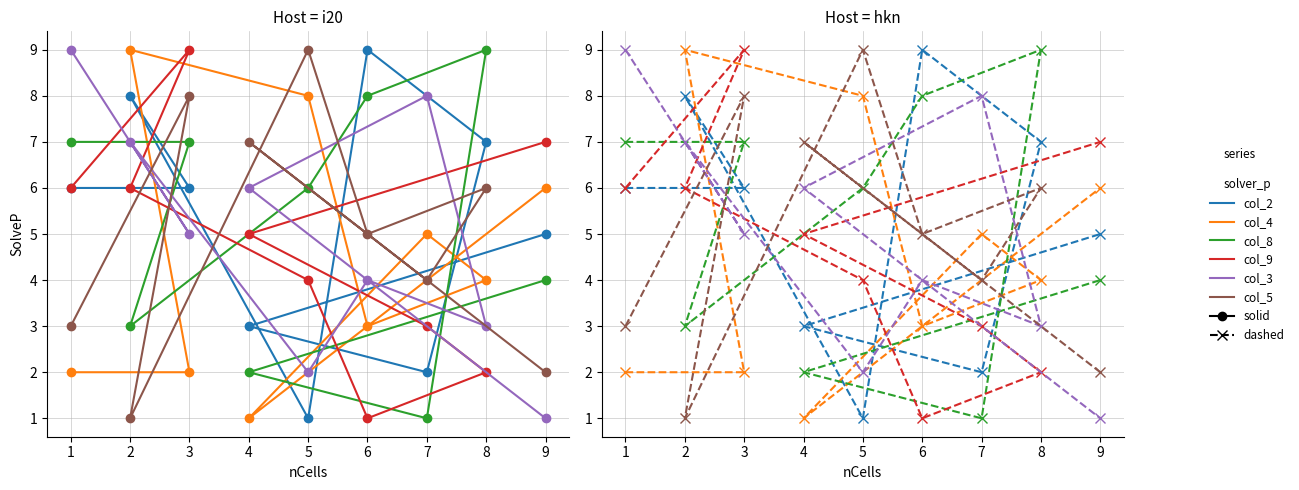

Reading right to left, extract all data points from this chart.

col_2: 9=5	4=3	7=2	8=7	6=9	5=1	2=8	3=6	1=6
col_4: 9=6	4=1	7=5	8=4	6=3	5=8	2=9	3=2	1=2
col_8: 9=4	4=2	7=1	8=9	6=8	5=6	2=3	3=7	1=7
col_9: 9=7	4=5	7=3	8=2	6=1	5=4	2=6	3=9	1=6
col_3: 9=1	4=6	7=8	8=3	6=4	5=2	2=7	3=5	1=9
col_5: 9=2	4=7	7=4	8=6	6=5	5=9	2=1	3=8	1=3